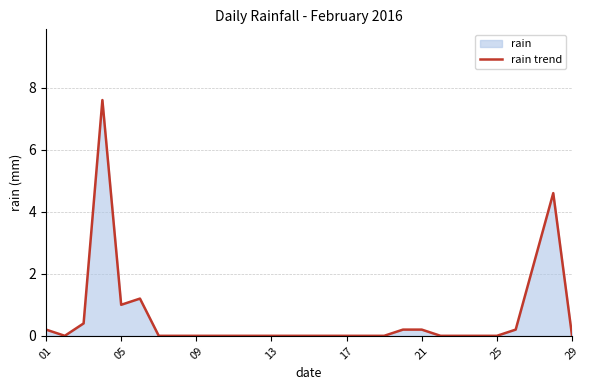

Reading right to left, extract all data points from this chart.

0.0	4.6	2.4	0.2	0.0	0.0	0.0	0.0	0.2	0.2	0.0	0.0	0.0	0.0	0.0	0.0	0.0	0.0	0.0	0.0	0.0	0.0	0.0	1.2	1.0	7.6	0.4	0.0	0.2